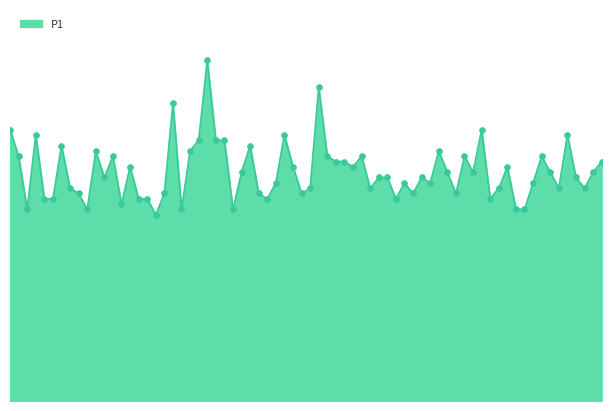

Is this an area chart (filled region under the line)?

Yes